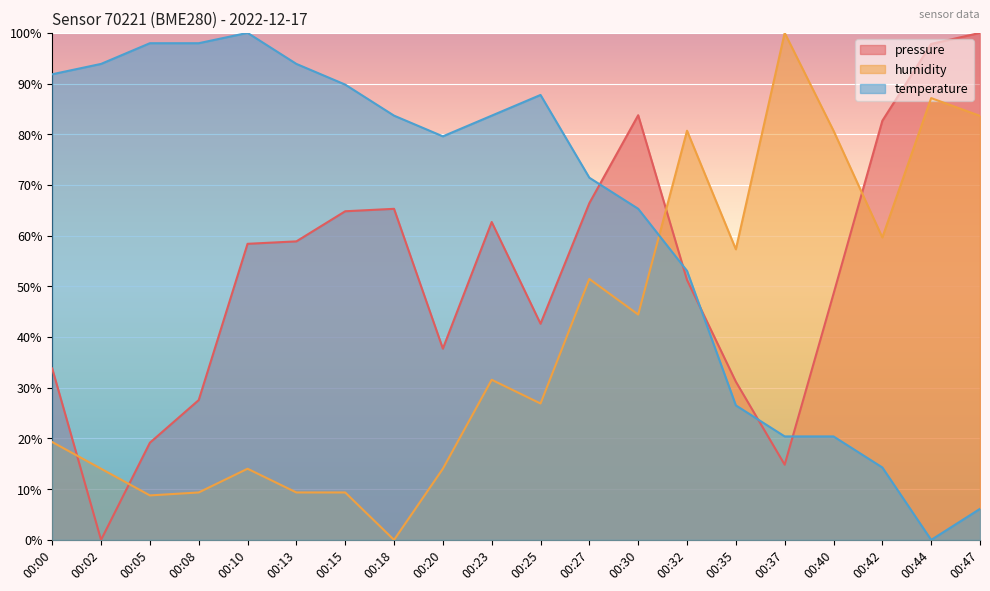

How many lines are shown in the chart?

3